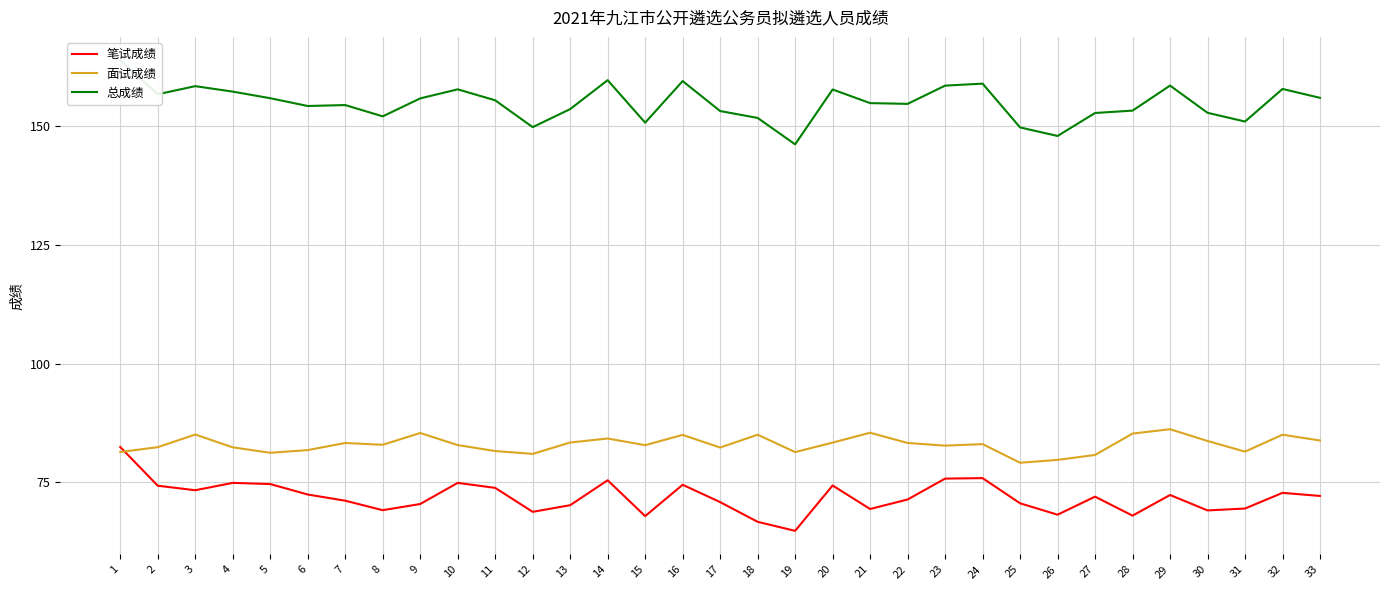

Which series has the largest total across all categories?

总成绩